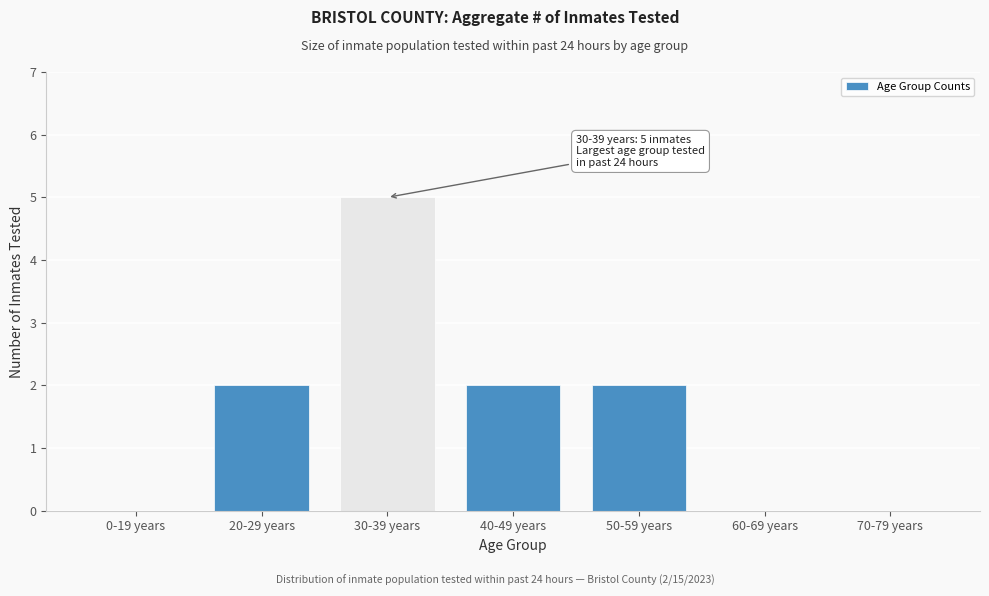

Reading left to right, transcribe all the data shown in this chart.

0-19 years=0	20-29 years=2	30-39 years=5	40-49 years=2	50-59 years=2	60-69 years=0	70-79 years=0